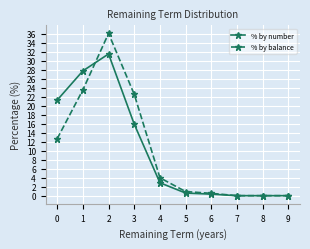

At which label does % by number reach its peak?

2